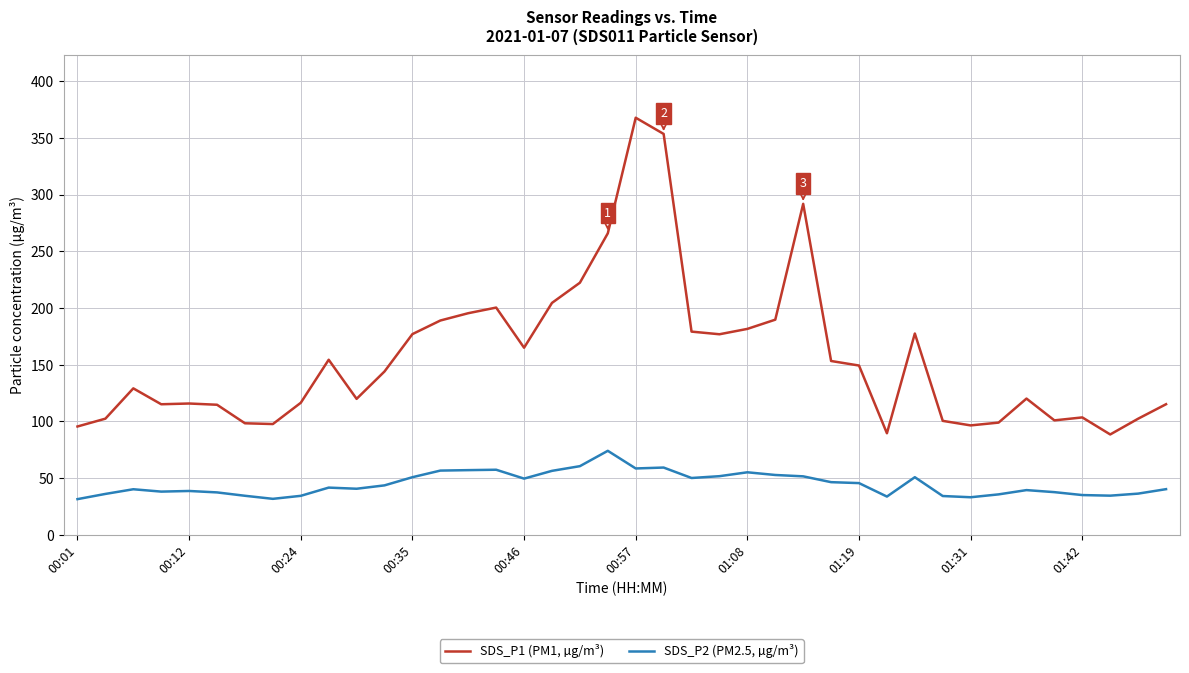

True or false: SDS_P2 (PM2.5, µg/m³) and SDS_P1 (PM1, µg/m³) cross at least once.

False